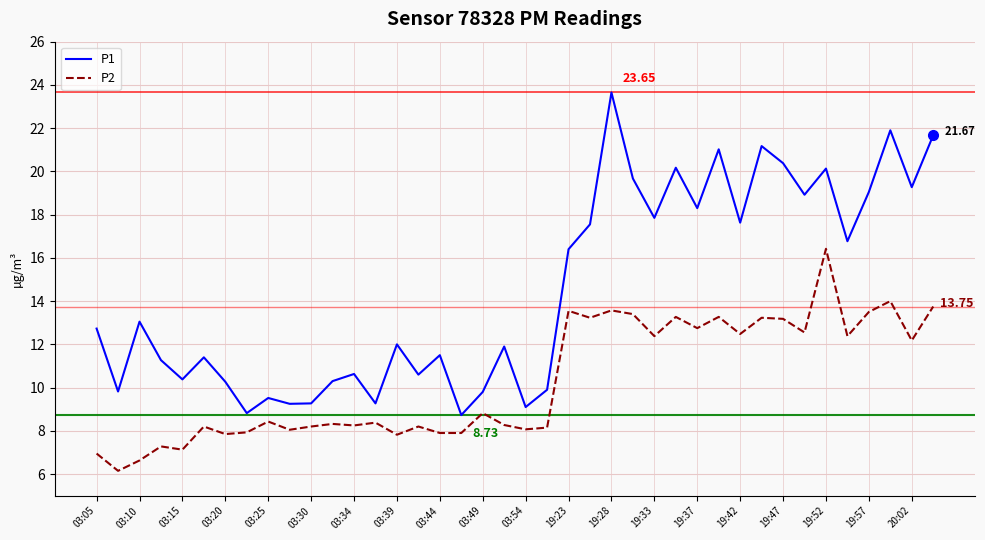

True or false: P2 and P1 intersect in this chart.

False